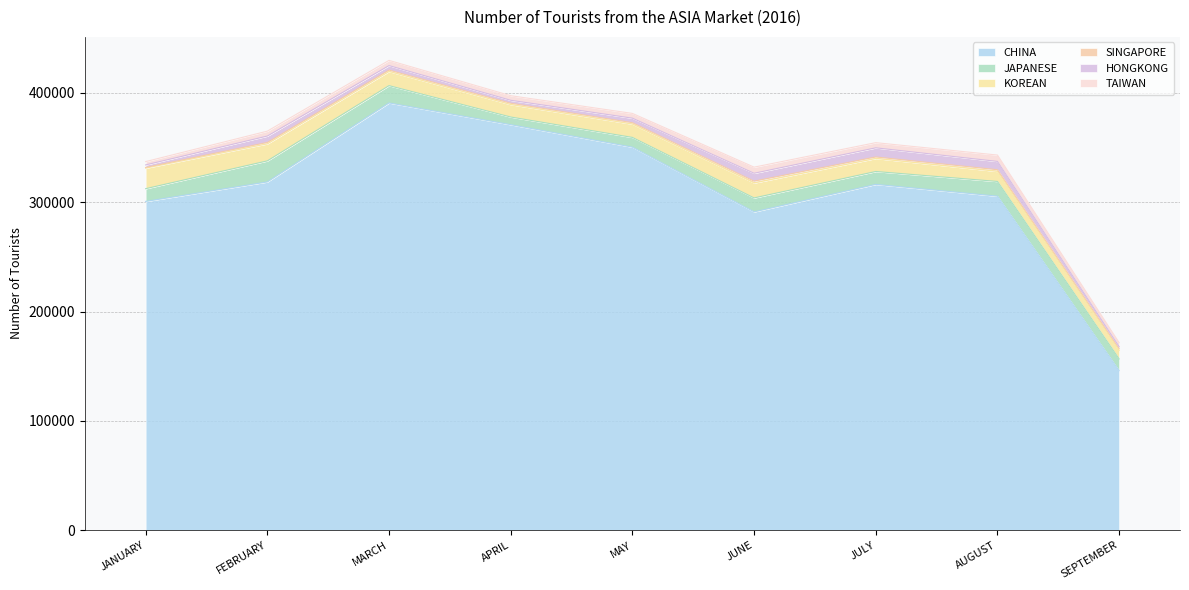

The value of CHINA at JANUARY is 300768. True or false?

True